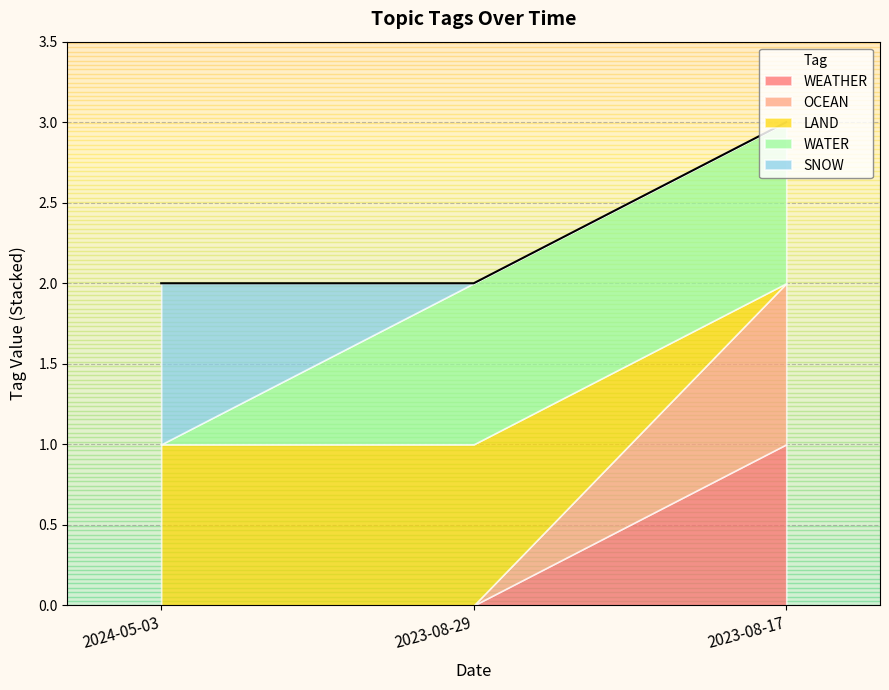

Is it true that SNOW equals 0 at 2024-05-03?

False